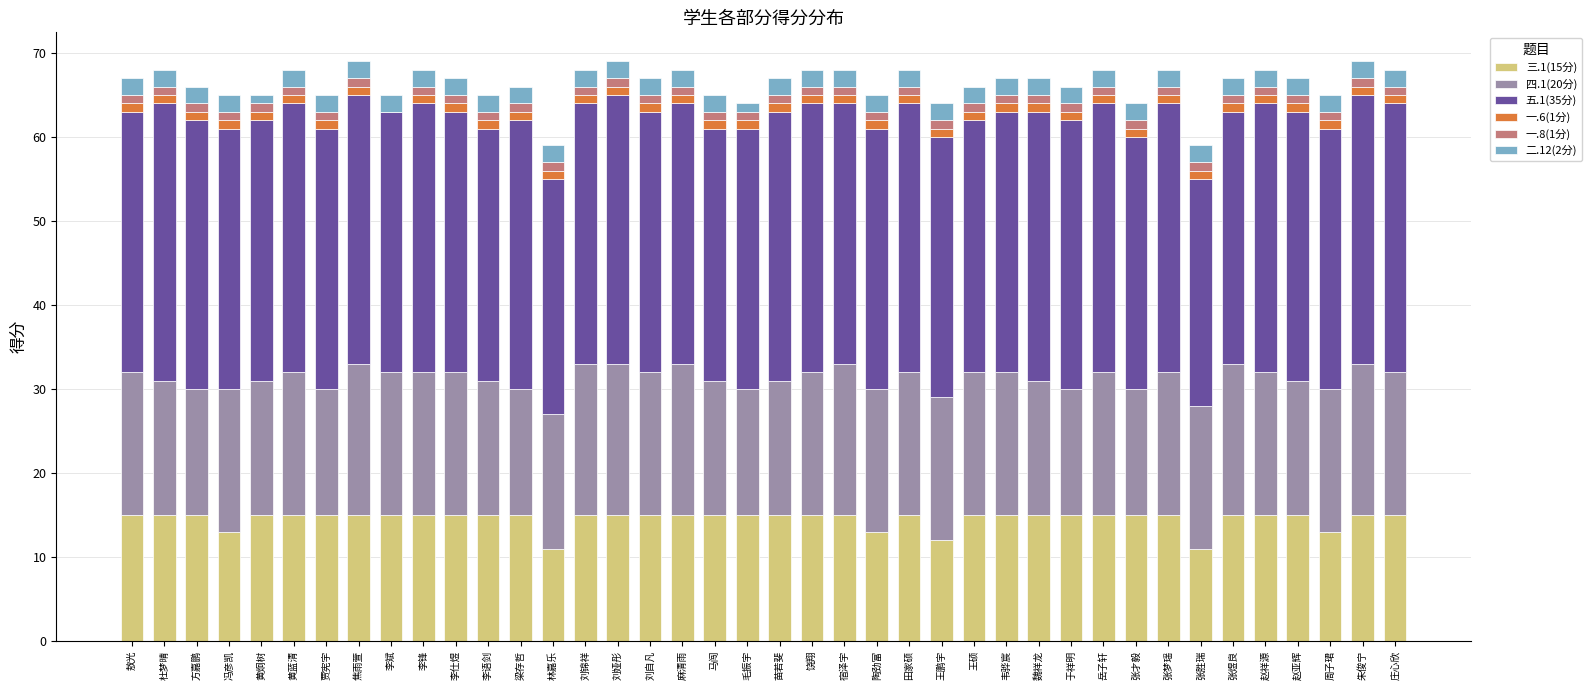

True or false: 三.1(15分) has a value of 21 at 韦骅宸.

False